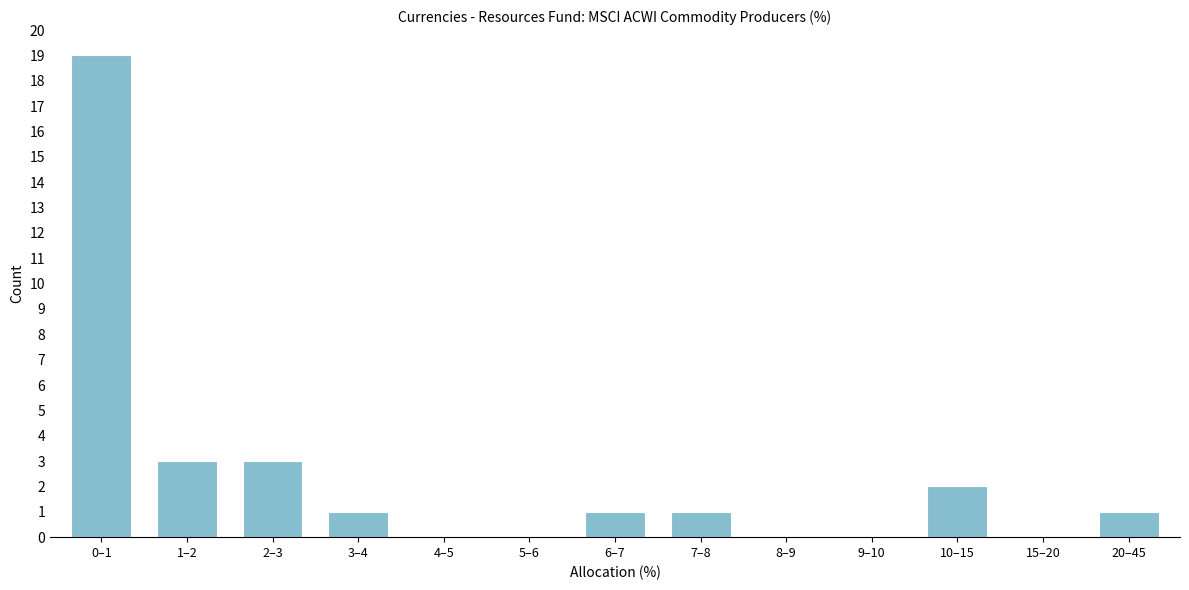

Reading left to right, list all the values displayed in this chart.

0–1=19	1–2=3	2–3=3	3–4=1	4–5=0	5–6=0	6–7=1	7–8=1	8–9=0	9–10=0	10–15=2	15–20=0	20–45=1